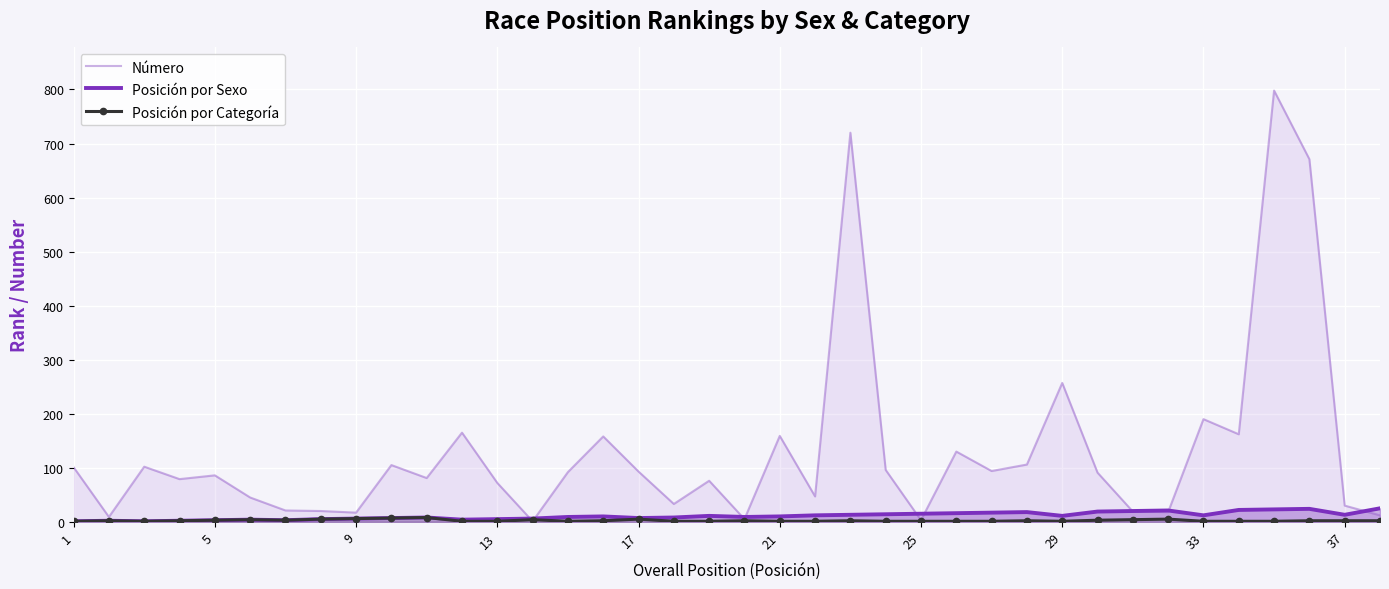

True or false: Número has a value of 408 at 29.

False